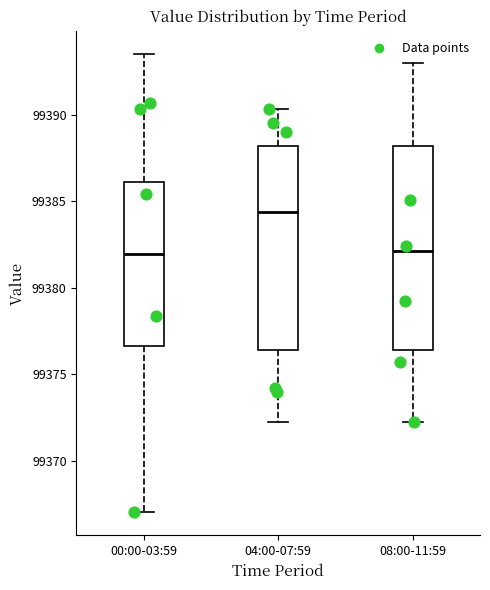

Reading left to right, read every box against the y-axis: the position of its median line, the range the box covers, and the ends of its whiskers. The values are not printed on the chart, so give them approximately, as read against the axis.

00:00-03:59: median 99382.0, box 99376.5 to 99386.0, whiskers 99367.0 to 99393.5
04:00-07:59: median 99384.5, box 99376.5 to 99388.0, whiskers 99372.5 to 99390.5
08:00-11:59: median 99382.0, box 99376.5 to 99388.0, whiskers 99372.5 to 99393.0